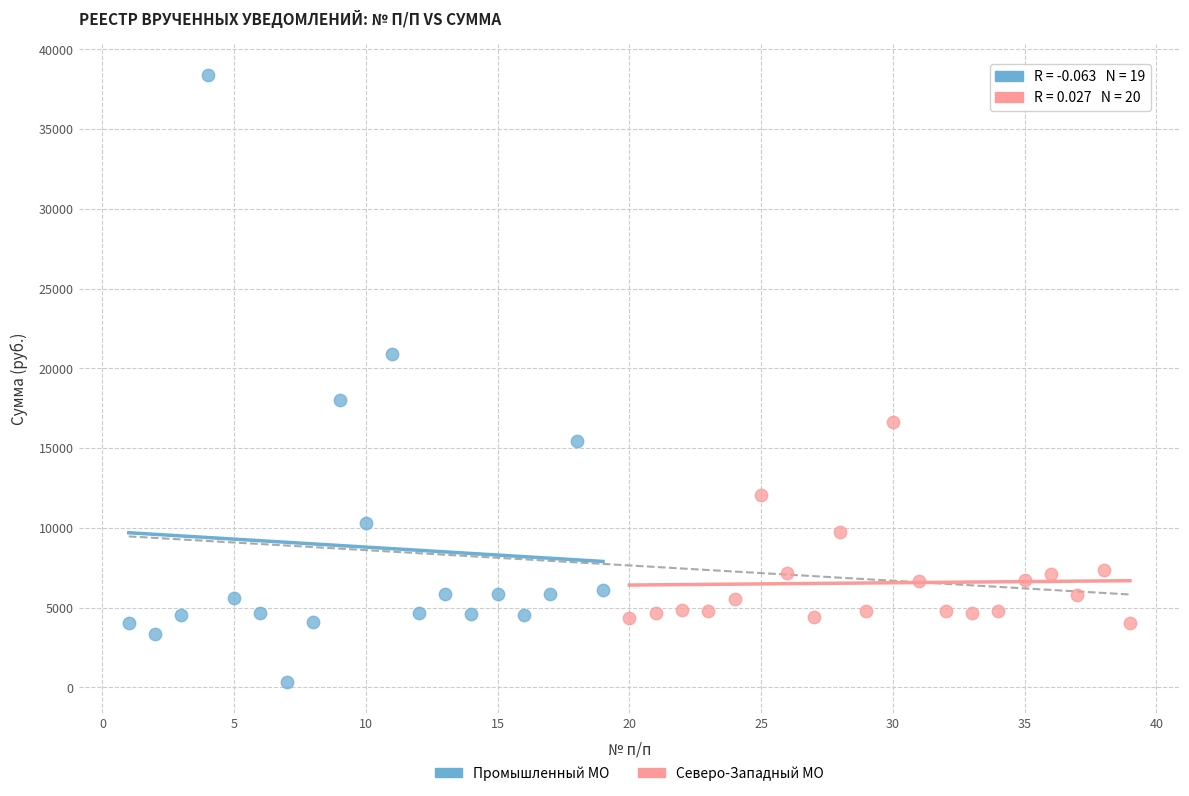

Which series reaches the maximum Y coordinate?

Промышленный МО